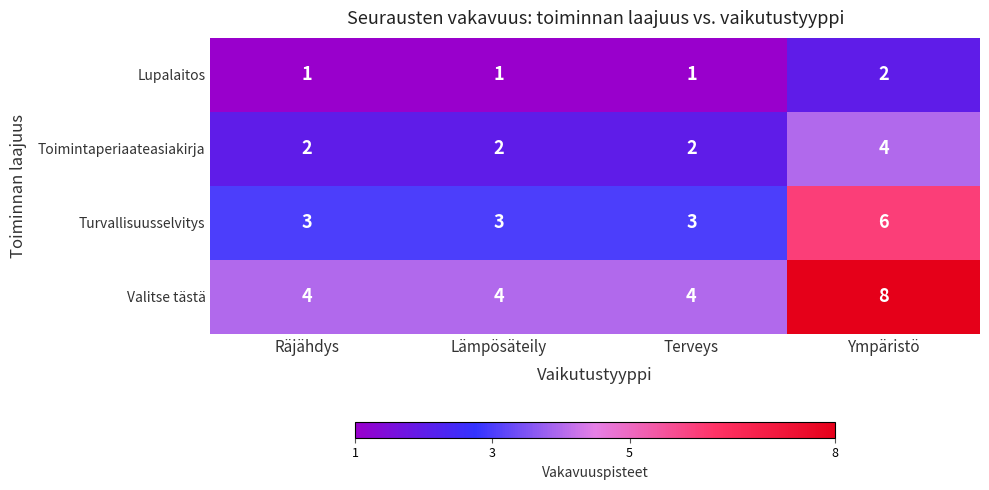

Which series has the widest spread of values?

Valitse tästä